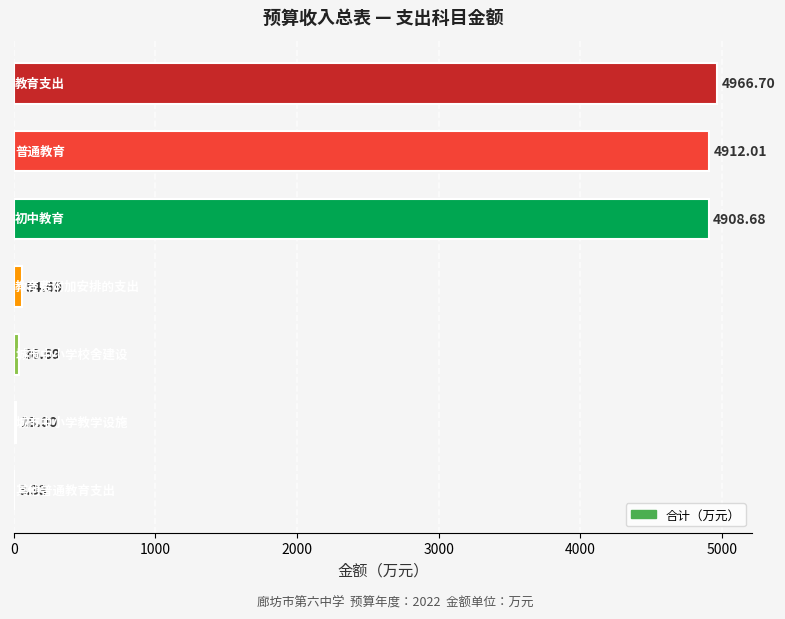

What is the sum of all values?

14900.1